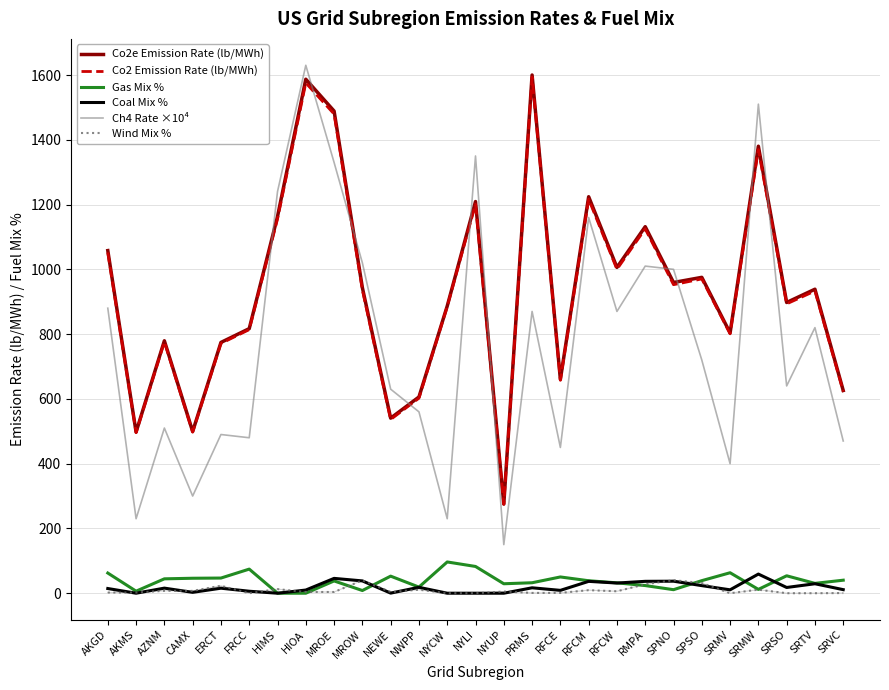

Which series has the widest spread of values?

Ch4 Rate ×10⁴